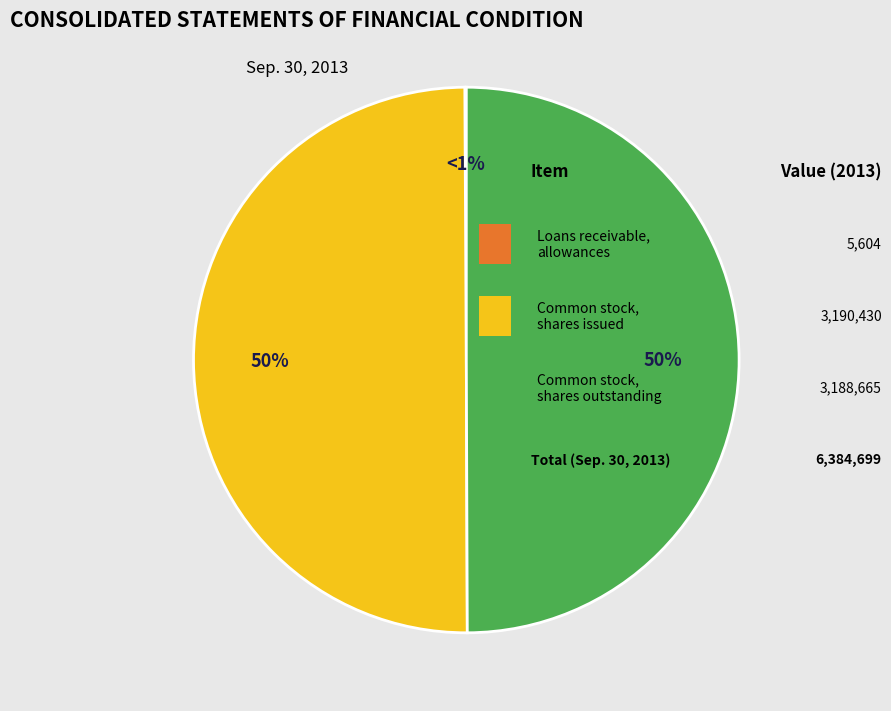

How many slices are in this pie chart?

3